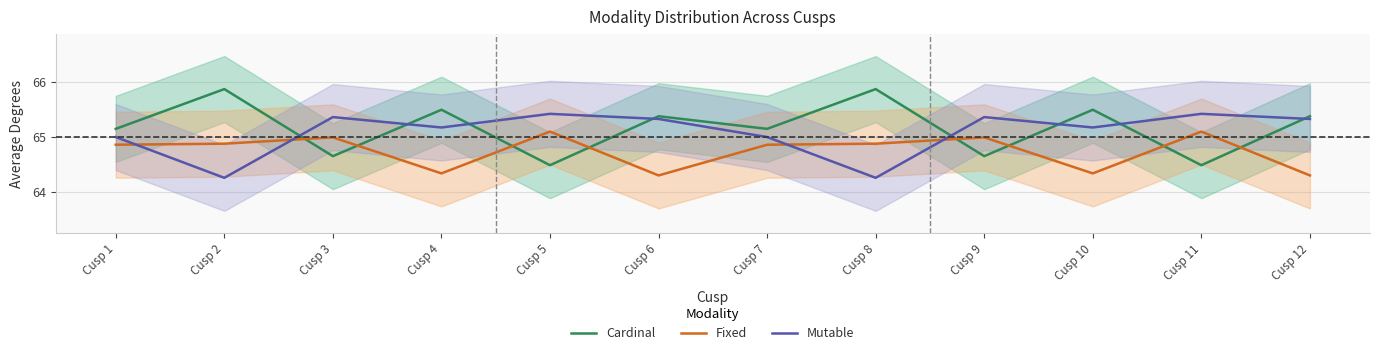

What is the spread (max minus min) of values at Cusp 9?

0.7